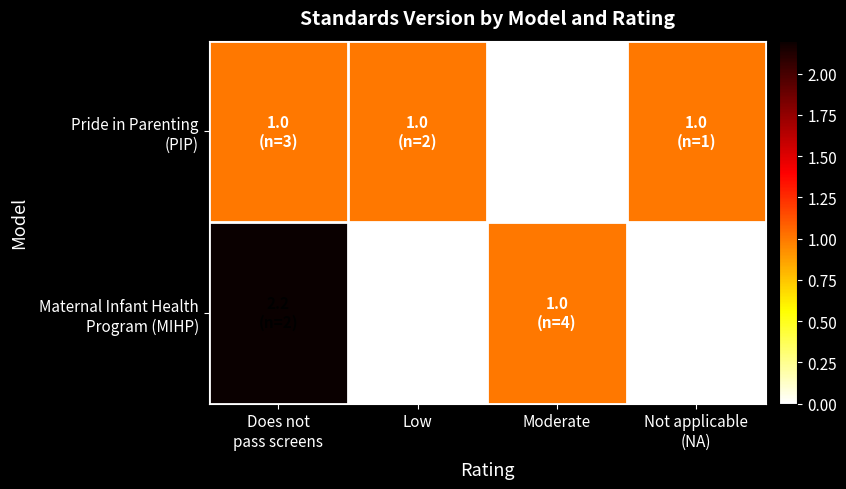

At Moderate, list the series in order from smallest to largest.

Pride in Parenting (PIP), Maternal Infant Health Program (MIHP)